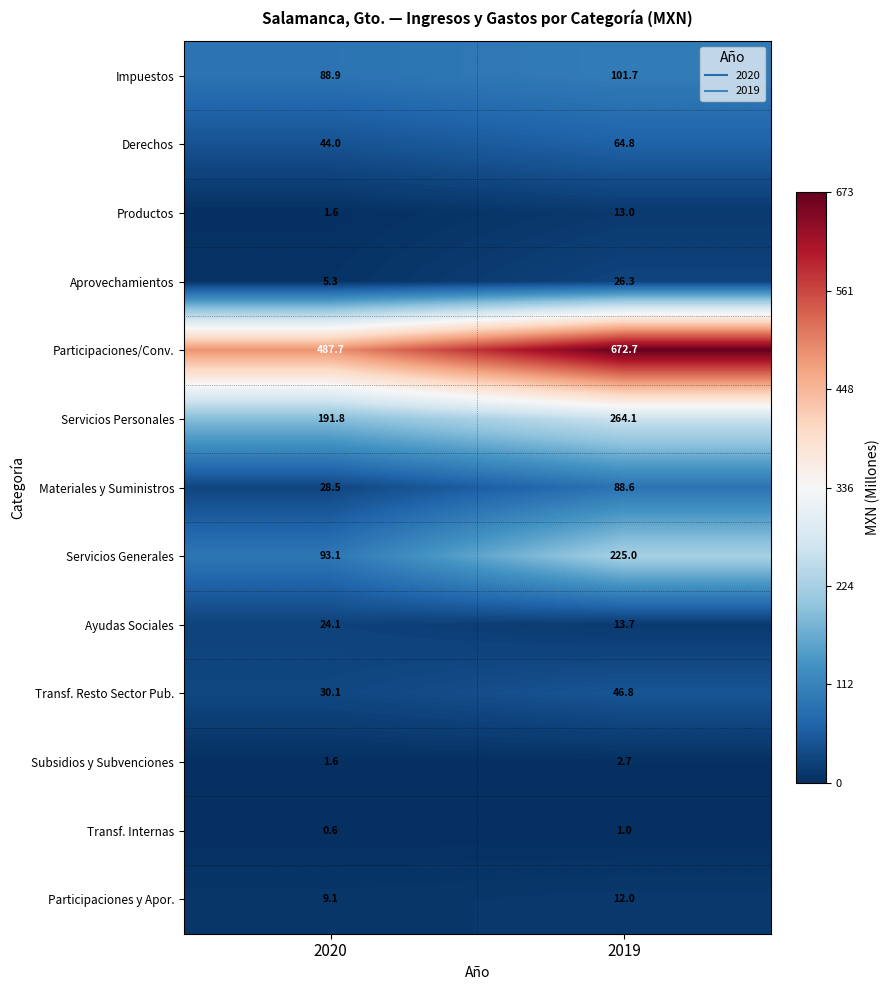

List the labels in order of Transf. Resto Sector Pub. value, largest first.

2019, 2020